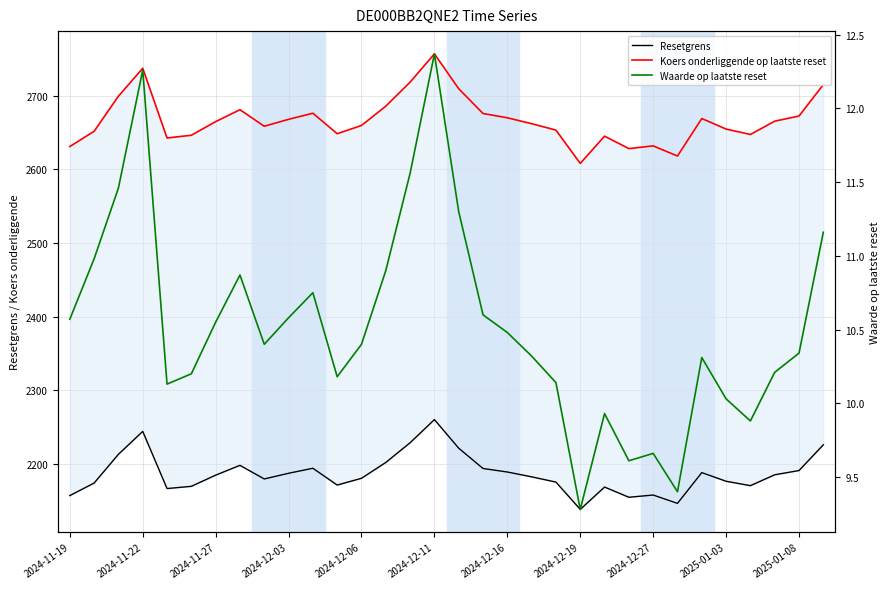

What is the maximum value for Waarde op laatste reset?

12.4